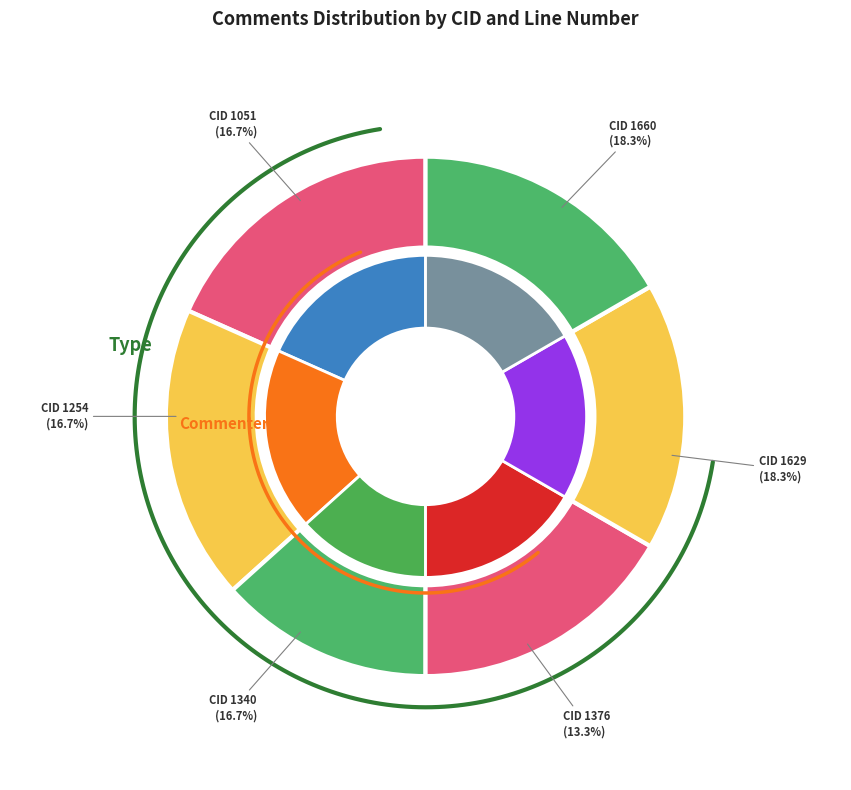

To the nearest percent, what percentage of the pie is 1629?

18%